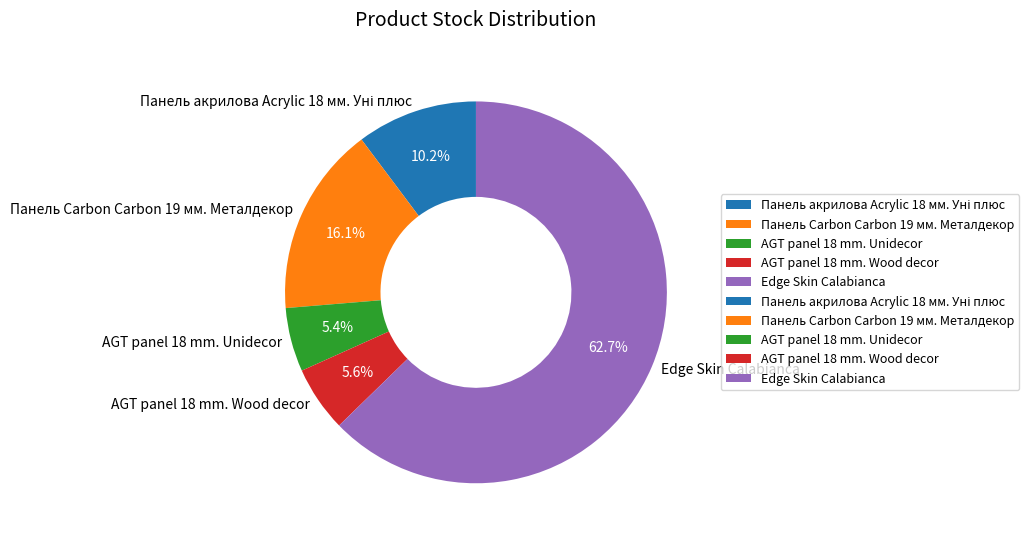

To the nearest percent, what percentage of the pie is AGT panel 18 mm. Wood decor?

6%